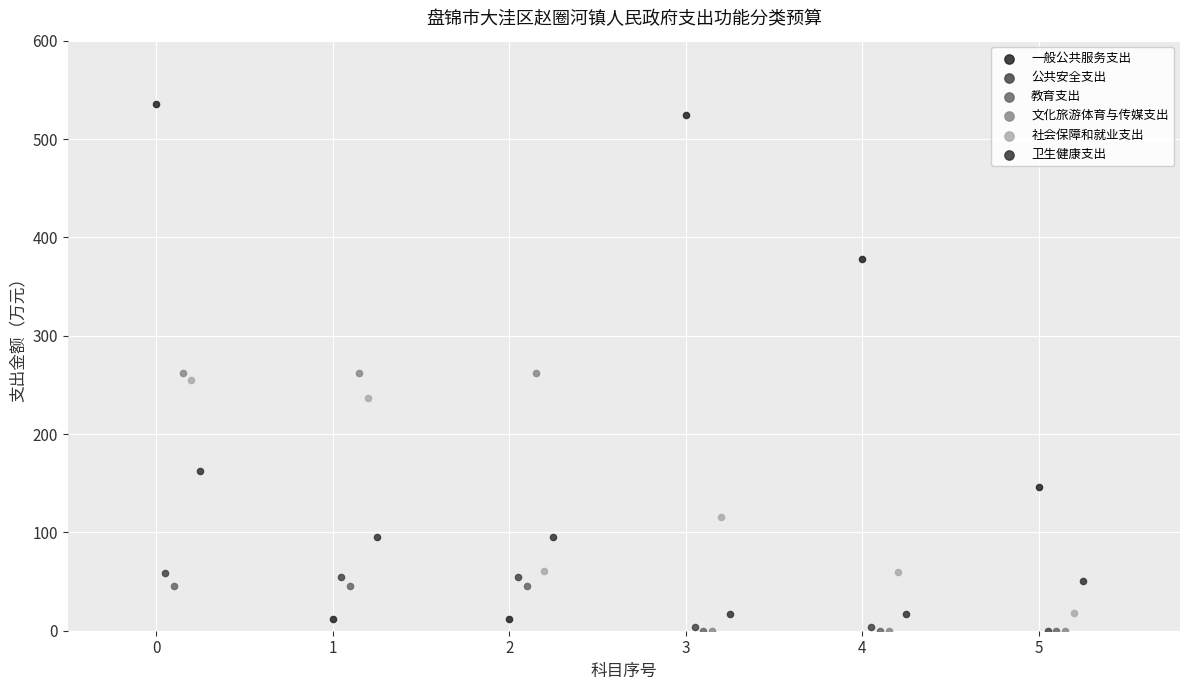

Which series contains the highest Y value?

一般公共服务支出